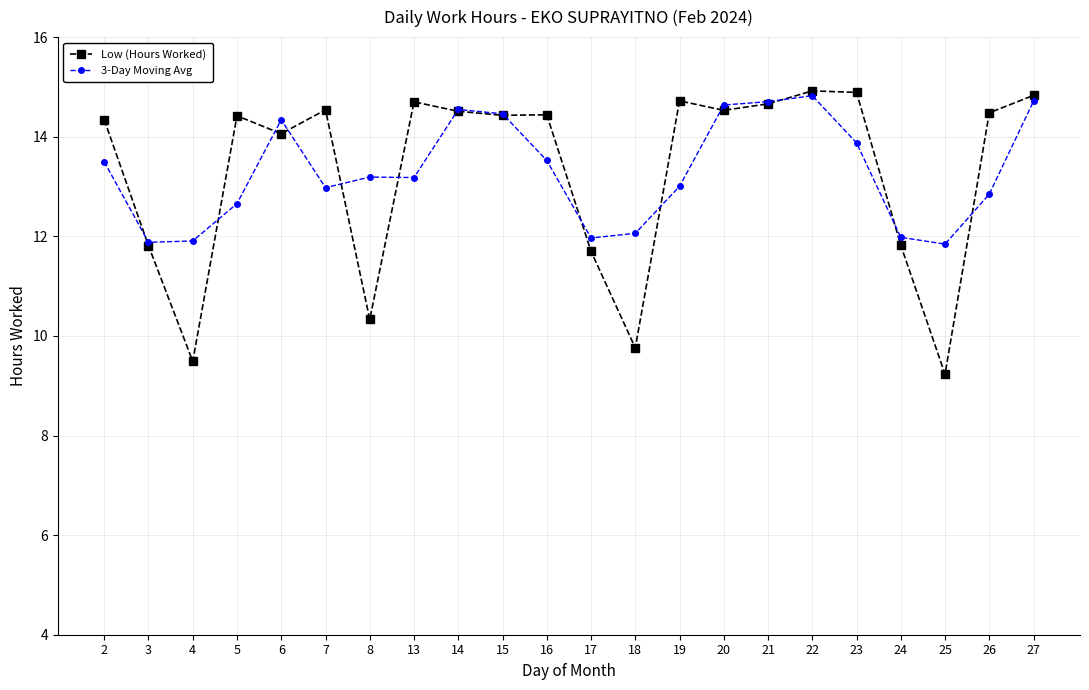

Which series changed the most between 3 and 14?

Low (Hours Worked)